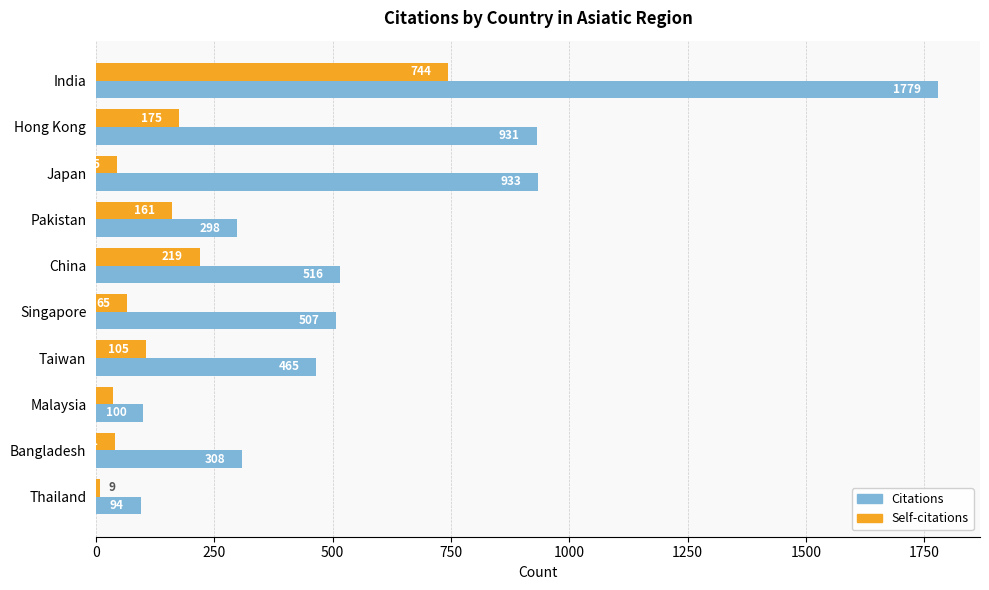

What is the minimum value for Self-citations?

9